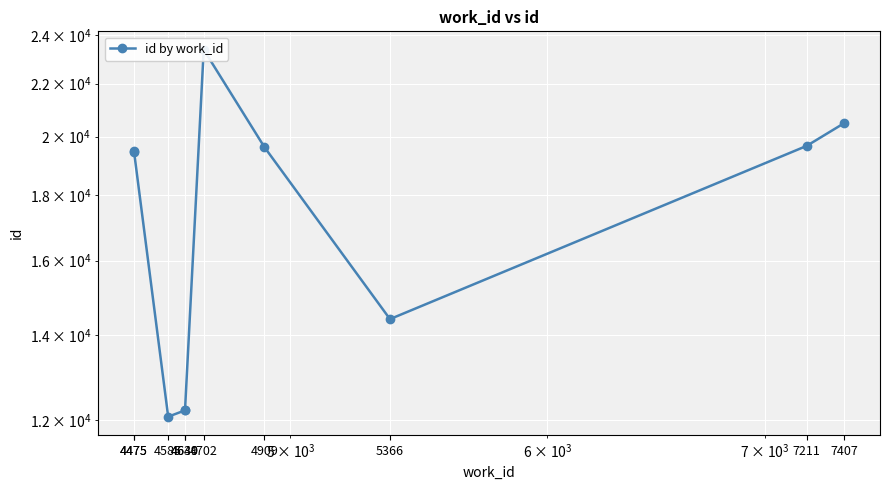

At which category does the data reach its first local peak?

4475